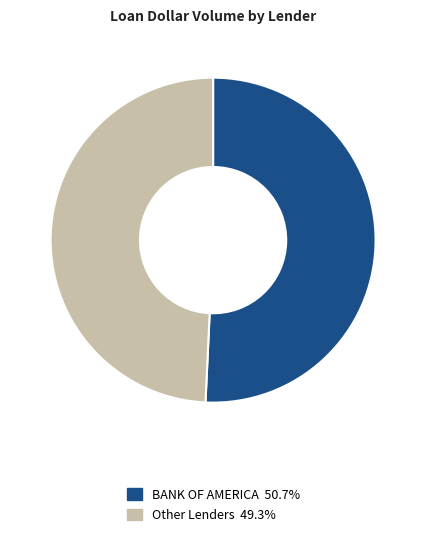

How many slices are in this pie chart?

2